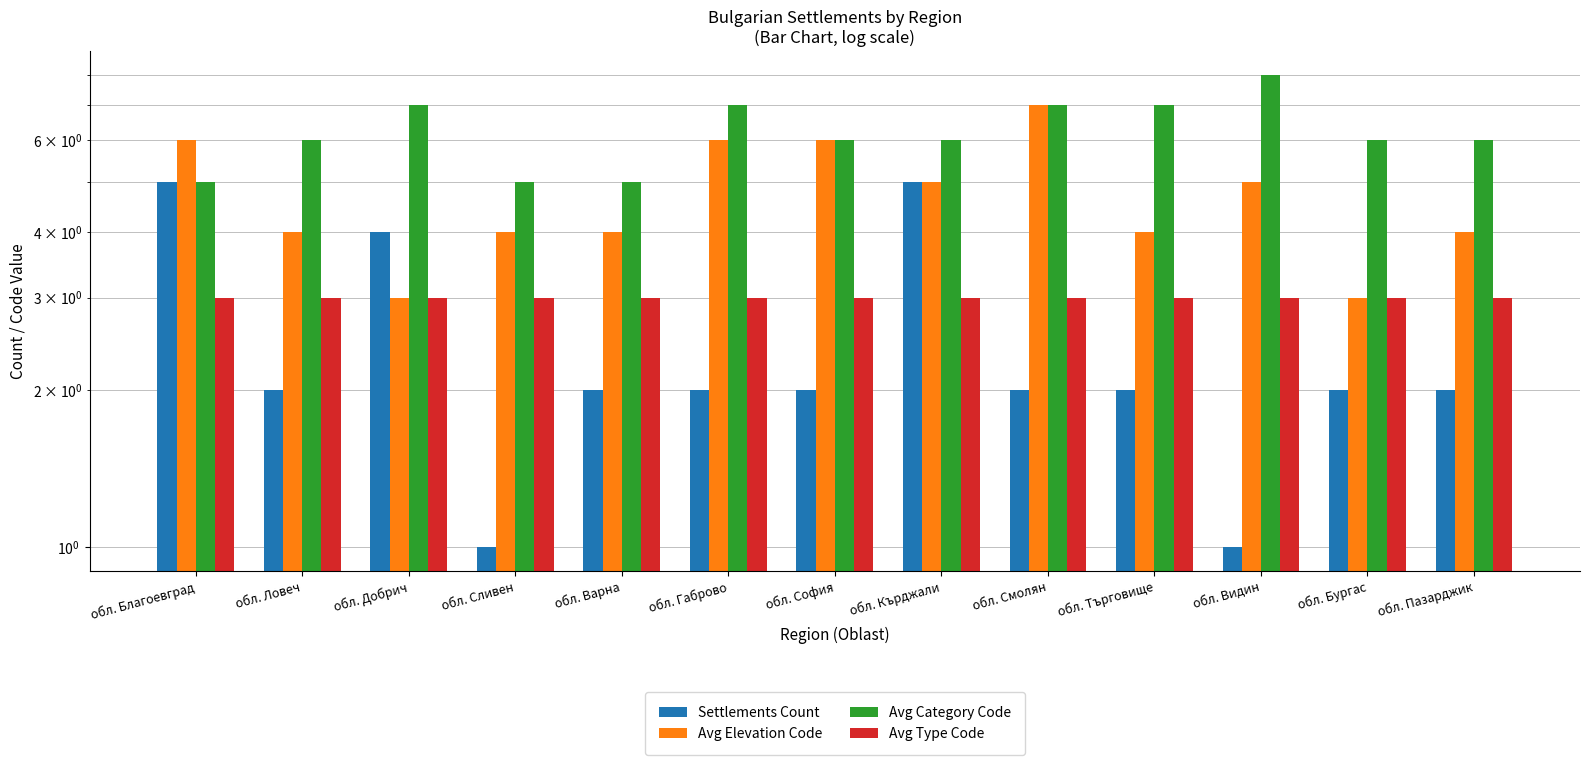

What are all the series names shown in the legend?

Settlements Count, Avg Elevation Code, Avg Category Code, Avg Type Code